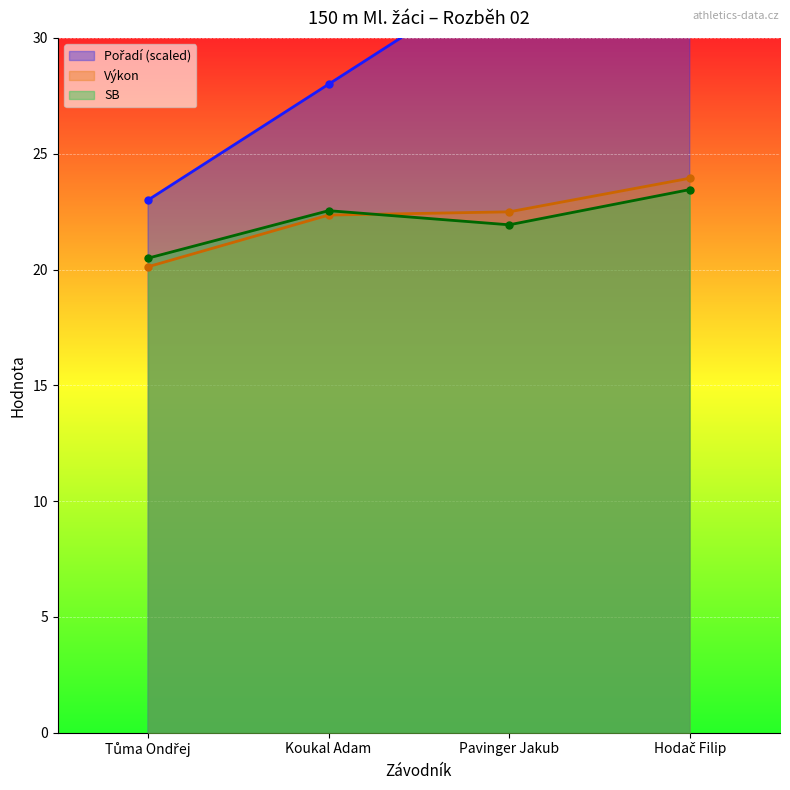

At how many categories does at least one series exceed 31?

2